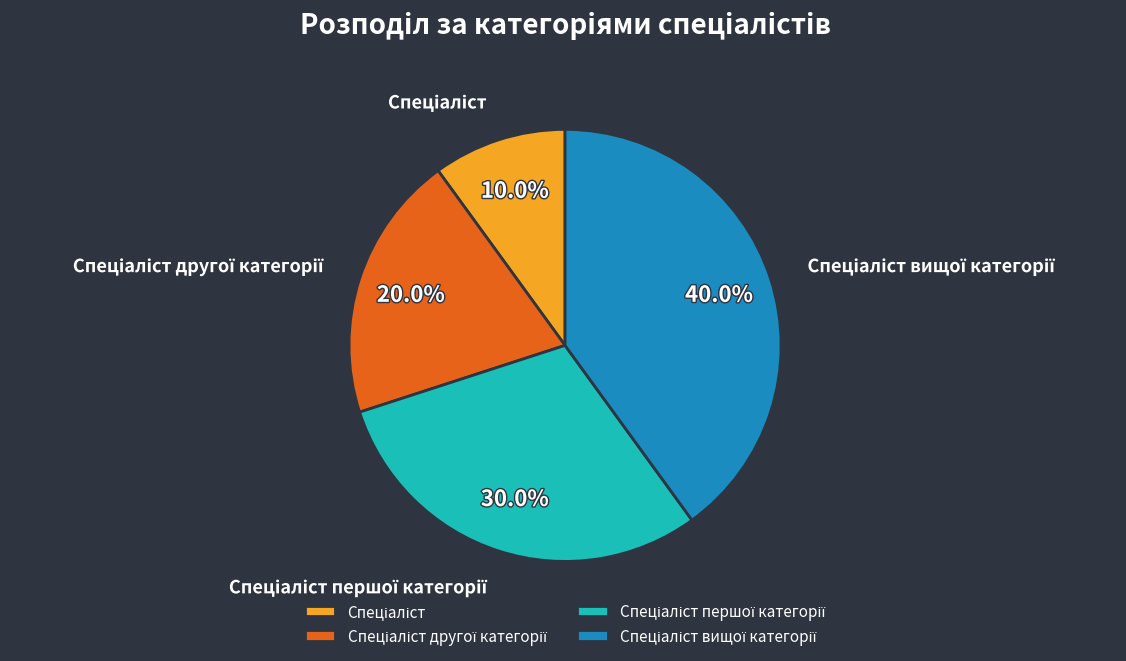

Is there any slice that represents more than half of the pie?

No